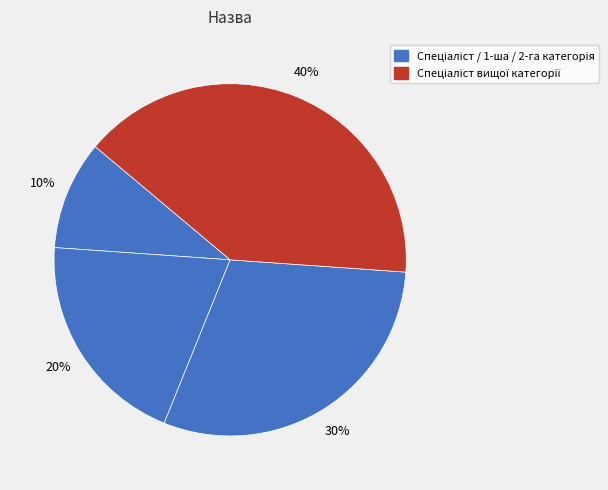

How many segments does this pie chart have?

4